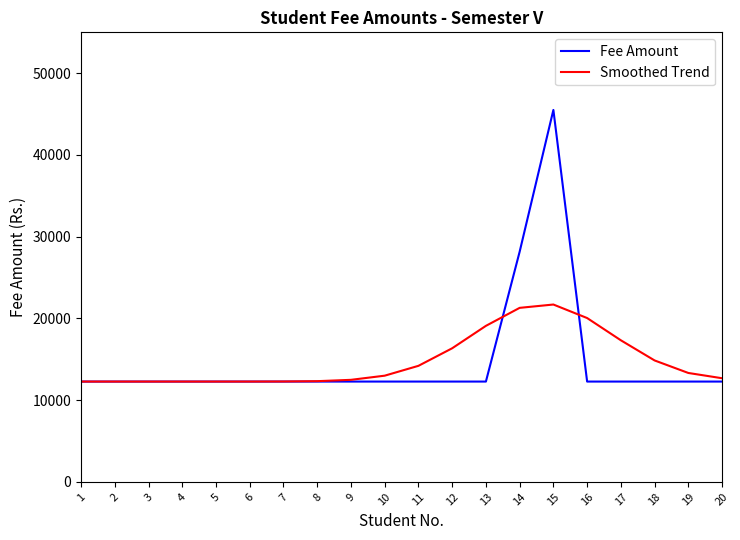

Which series has the largest range (max minus min)?

Fee Amount